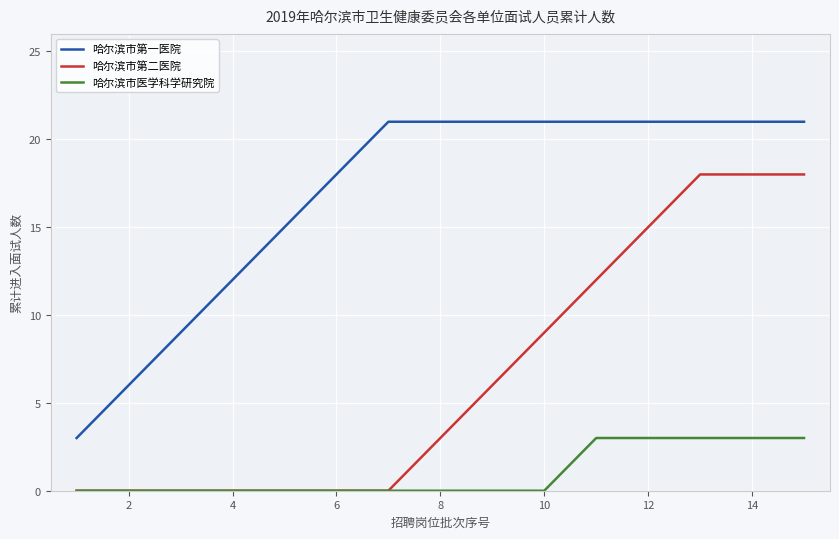

What is the maximum value shown in the chart?

21